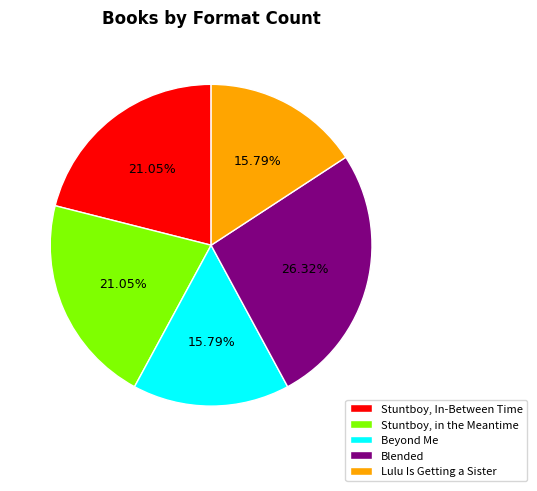

What is the largest slice in the pie chart?

Blended